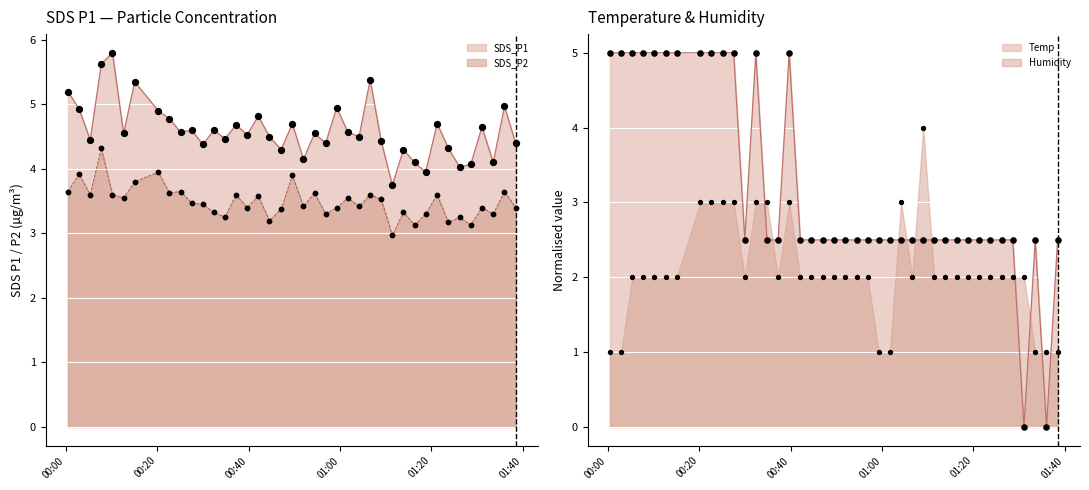

Is the value of SDS_P2 at 2022/05/07 01:23:45 greater than the value of SDS_P1 at 2022/05/07 01:16:20?

No